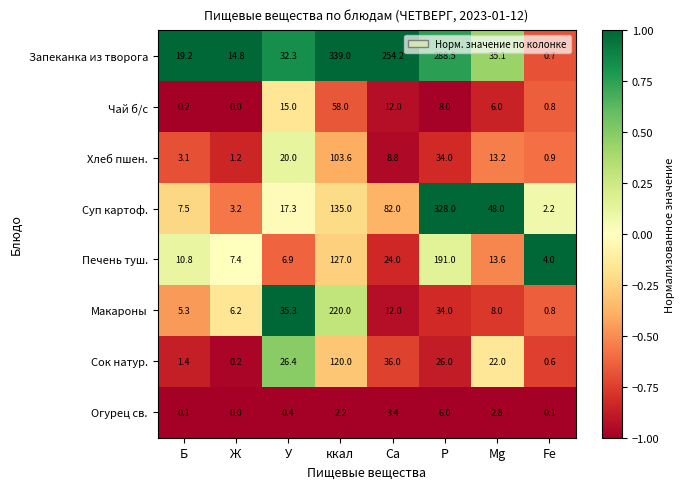

What is the sum of all Печень туш. values?

384.7